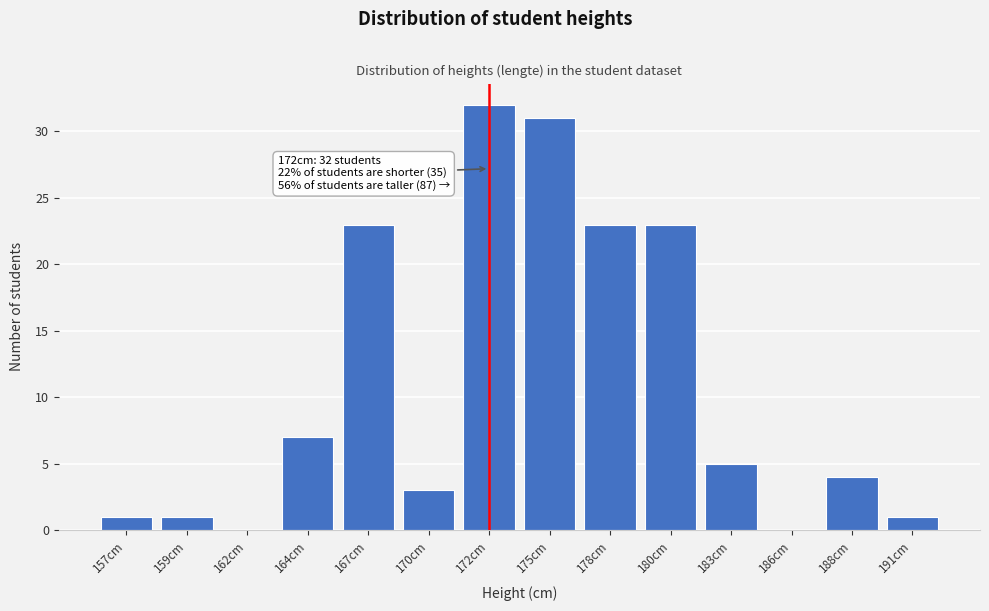

Reading left to right, transcribe all the data shown in this chart.

157cm=1	159cm=1	162cm=0	164cm=7	167cm=23	170cm=3	172cm=32	175cm=31	178cm=23	180cm=23	183cm=5	186cm=0	188cm=4	191cm=1